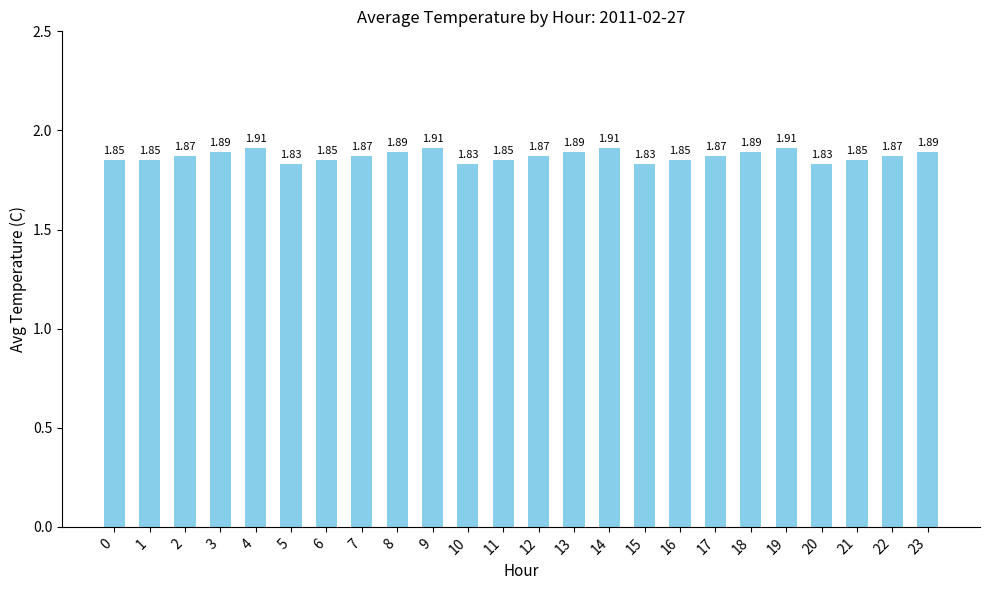

What is the ratio of the value at 18 to the value at 22?

1.0